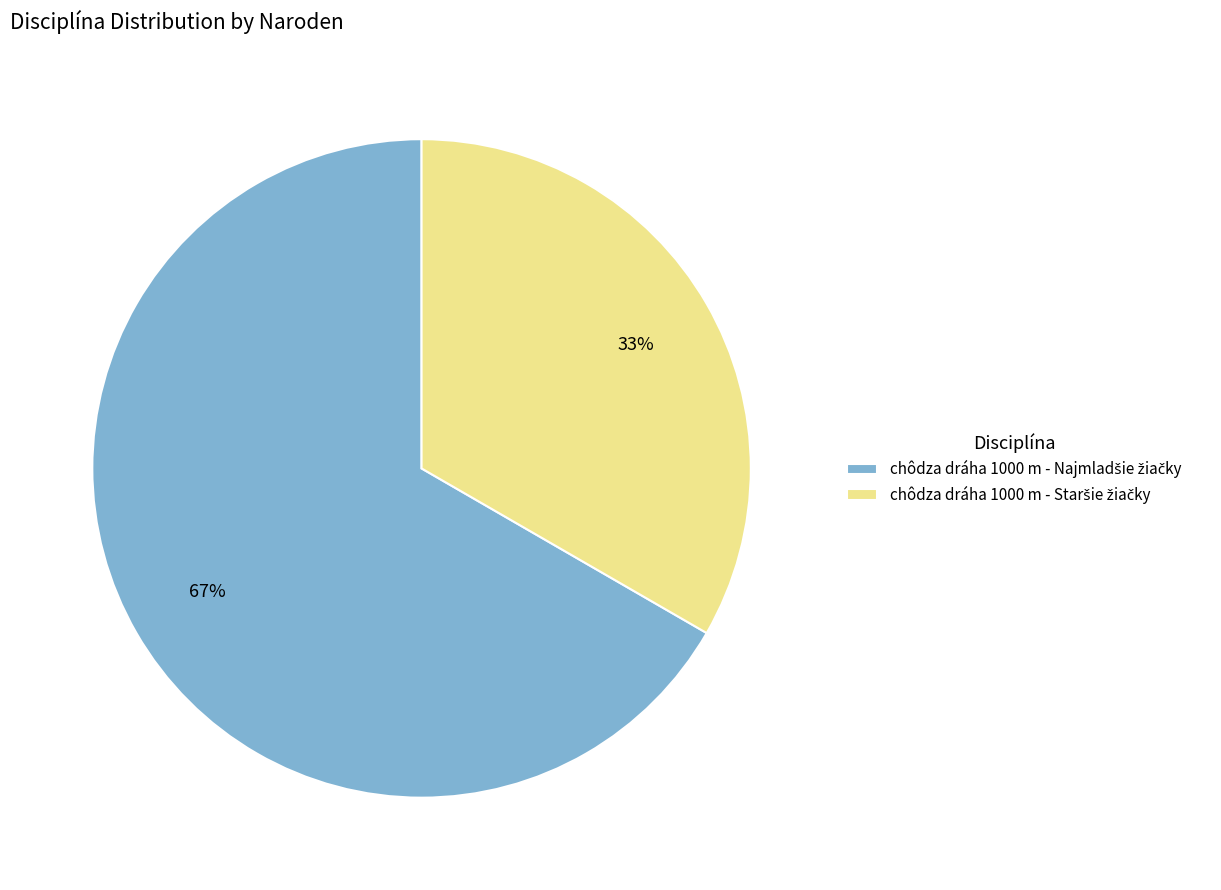

Does any single category account for the majority?

Yes